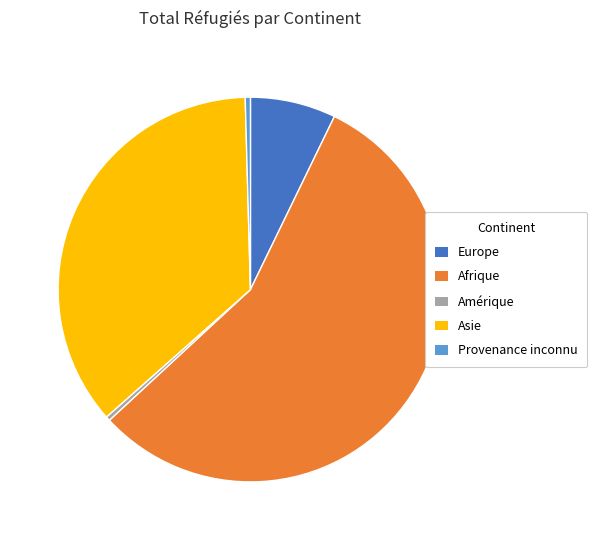

Count the number of slices in the pie.

5